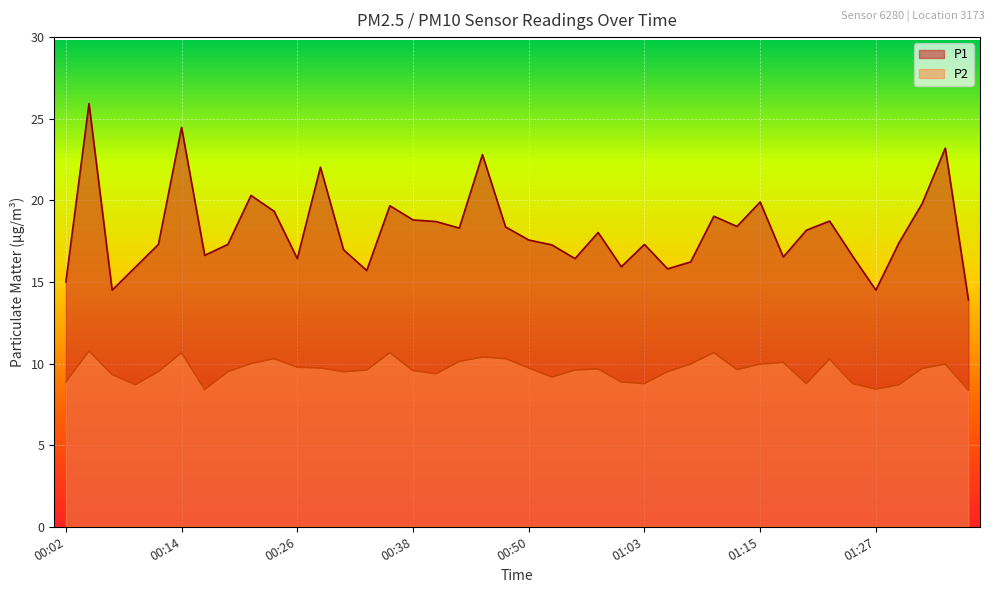

What is the value of the P2 point at the 25th from the left?

8.9